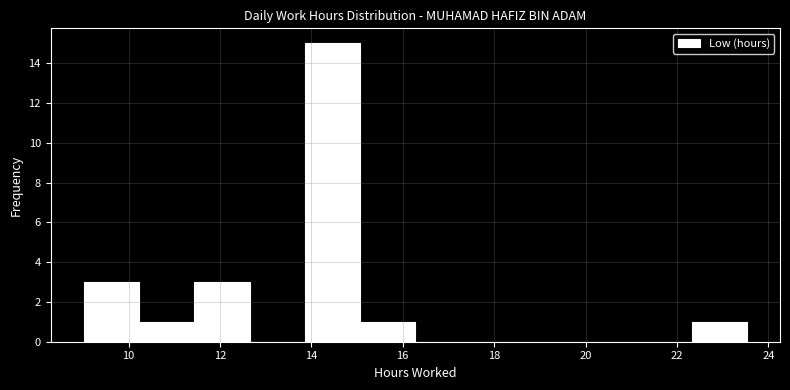

What is the height of the bar covering 10.2 to 11.4 on the x-axis? Neither the bar edges nor the heights are printed on the chart, so give them approximately, as read against the axes.

1